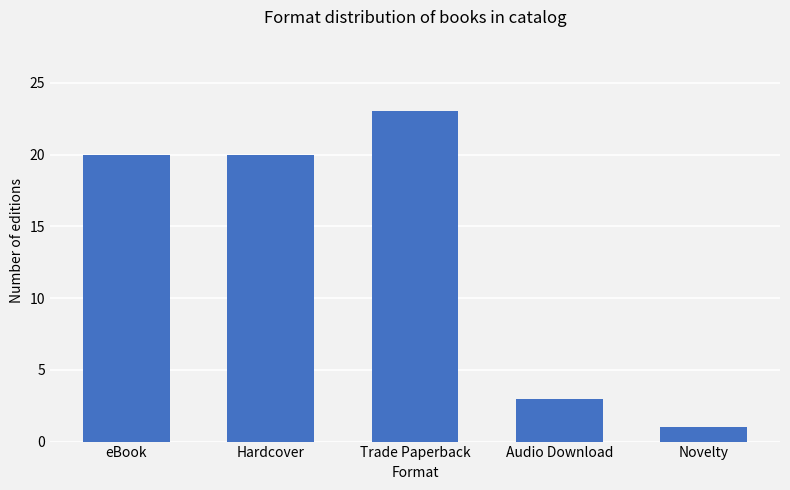

Approximately how many times larger is the value at Audio Download compared to Novelty?

3.0